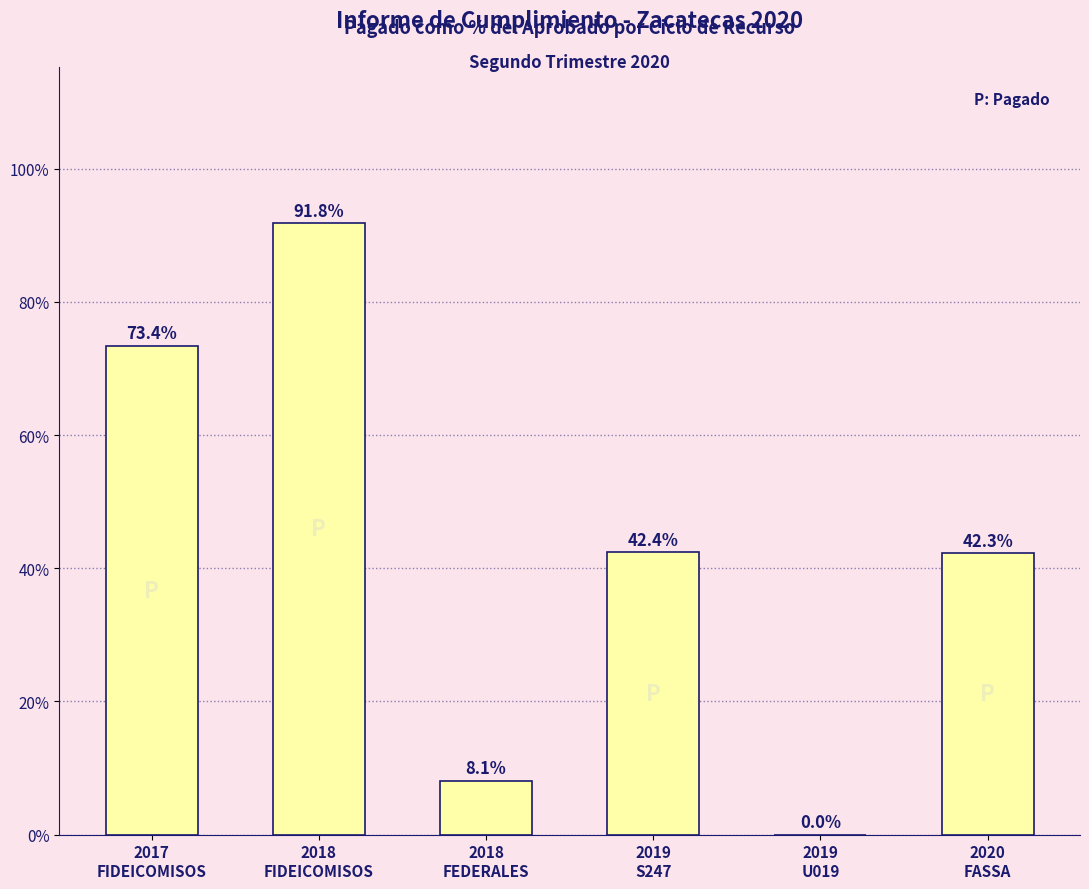

What is the sum of all values?

258.0